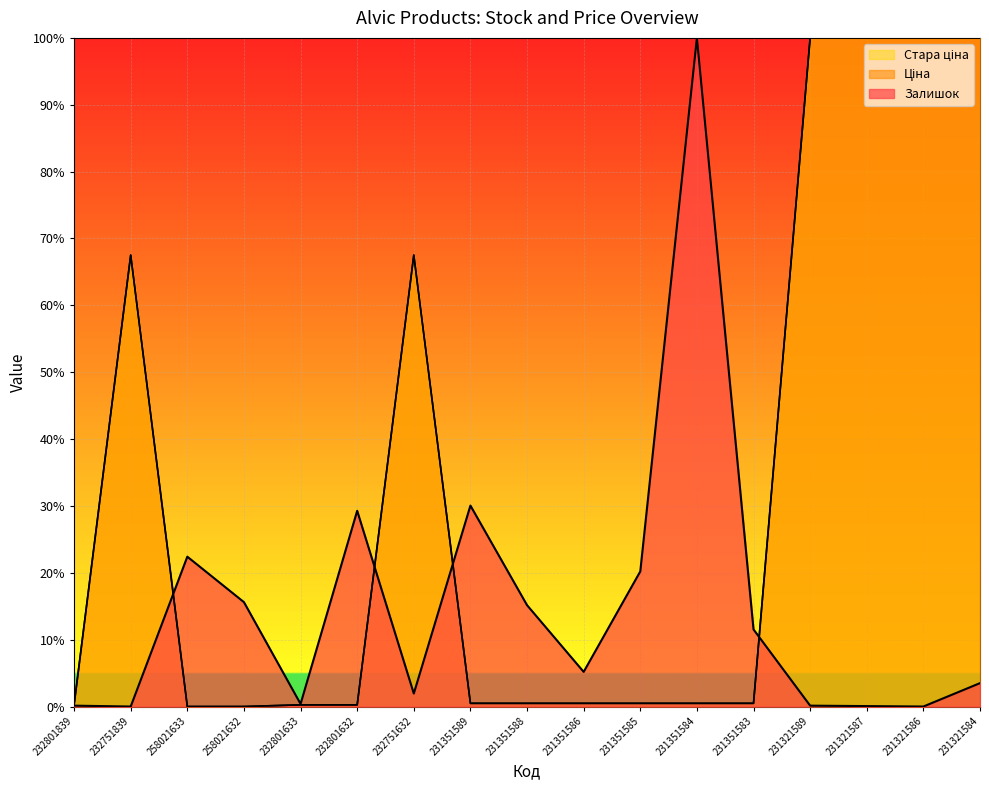

Reading left to right, transcribe all the data shown in this chart.

Залишок: 0.1	0.0	22.4	15.6	0.4	29.3	1.9	30.1	15.2	5.2	20.2	100.0	11.5	0.1	0.1	0.0	3.5
Ціна: 0.3	67.5	0.0	0.0	0.3	0.3	67.5	0.5	0.5	0.5	0.5	0.5	0.5	100.0	100.0	100.0	100.0
Стара ціна: 0.3	67.5	0.0	0.0	0.3	0.3	67.5	0.5	0.5	0.5	0.5	0.5	0.5	100.0	100.0	100.0	100.0